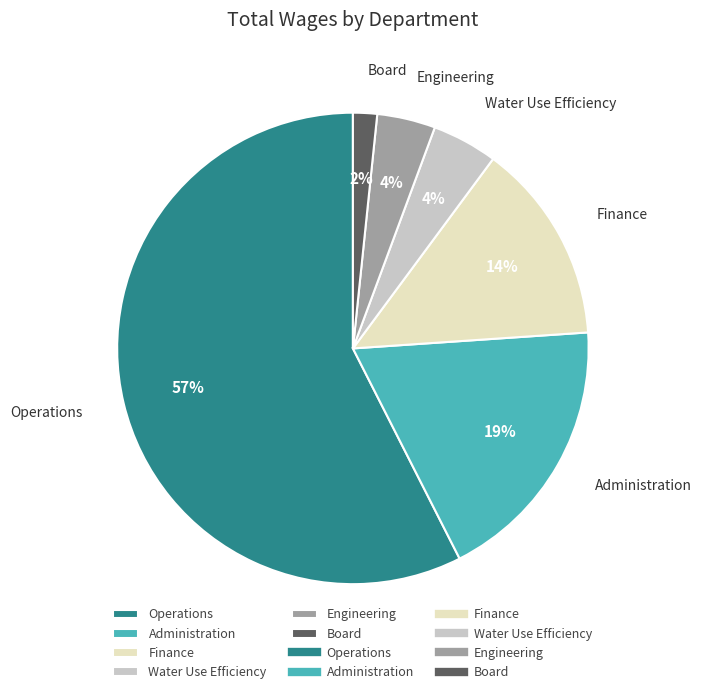

True or false: Finance accounts for 14% of the total.

True